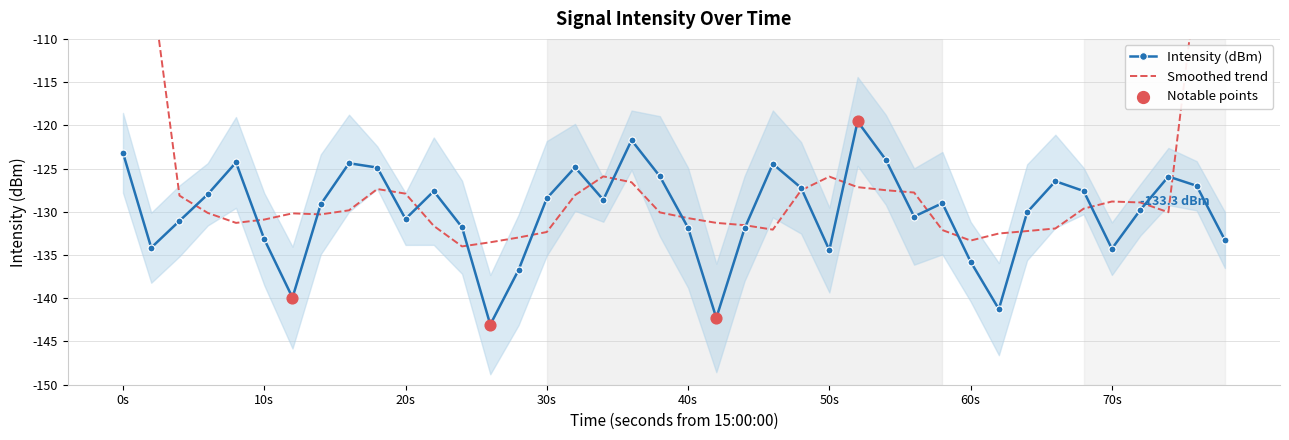

In Intensity (dBm), how many points are higher than both neighbors (excluding endpoints)?

10